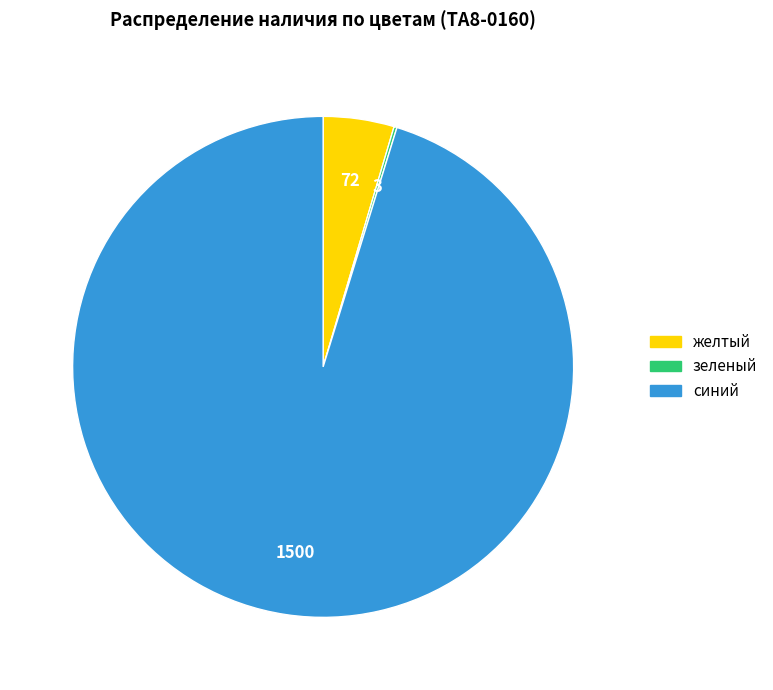

Is it true that синий is 95% of the pie?

True